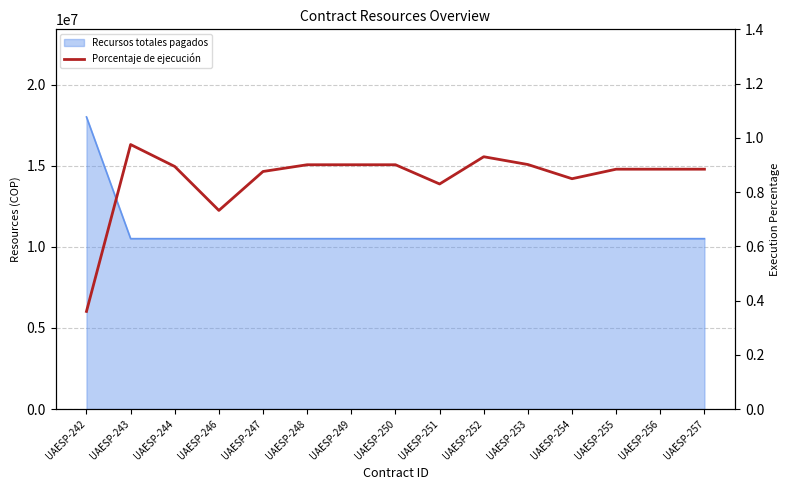

What is the maximum value shown in the chart?

1.0